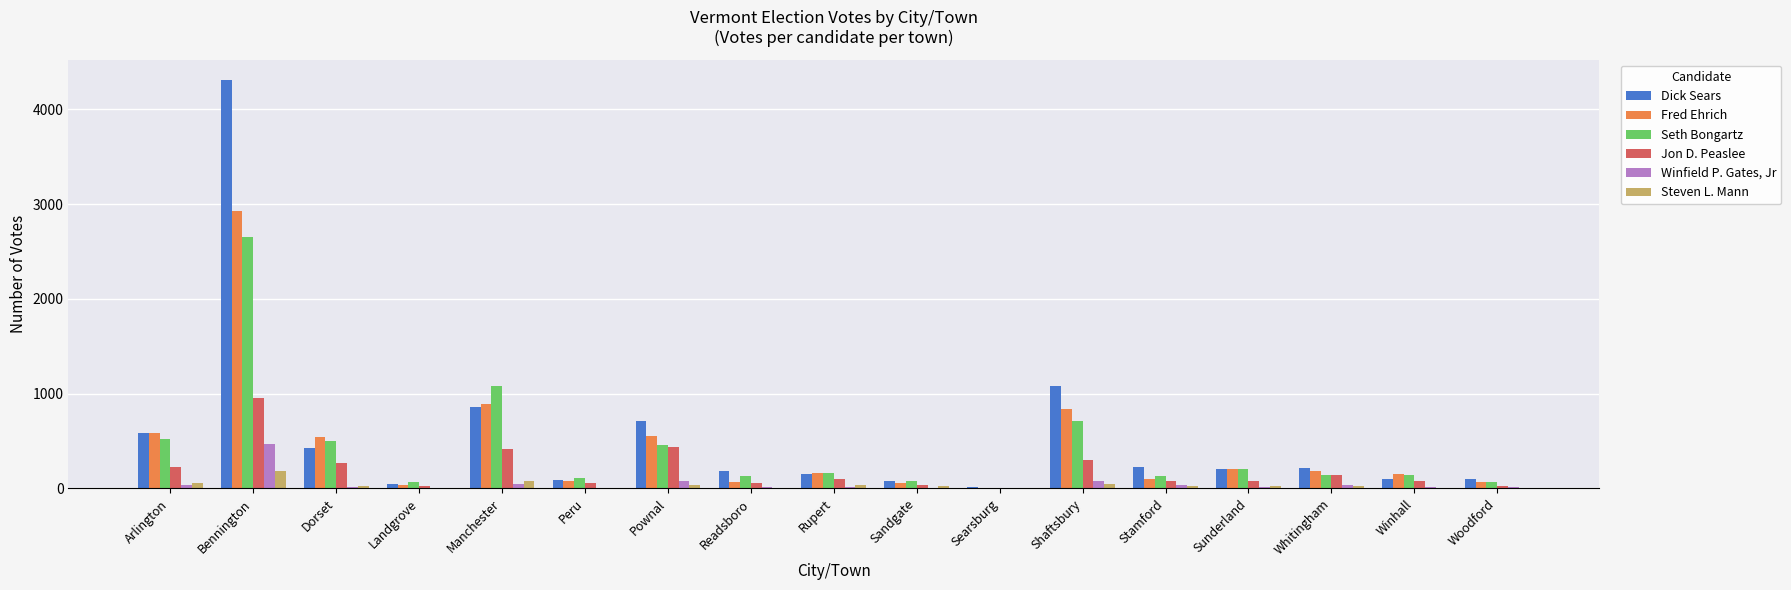

What is the average value of the Winfield P. Gates, Jr series?

52